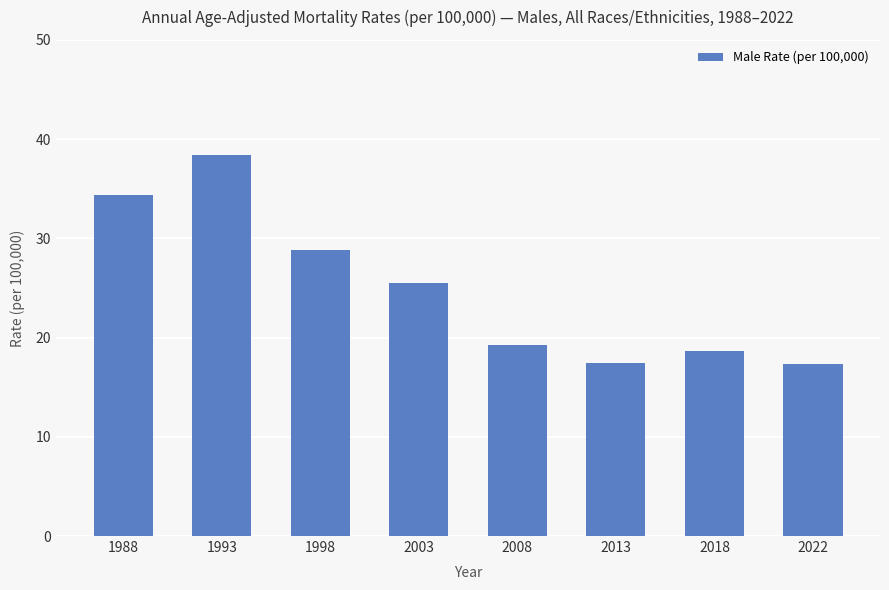

What is the difference between the values at 1993 and 1998?

9.6